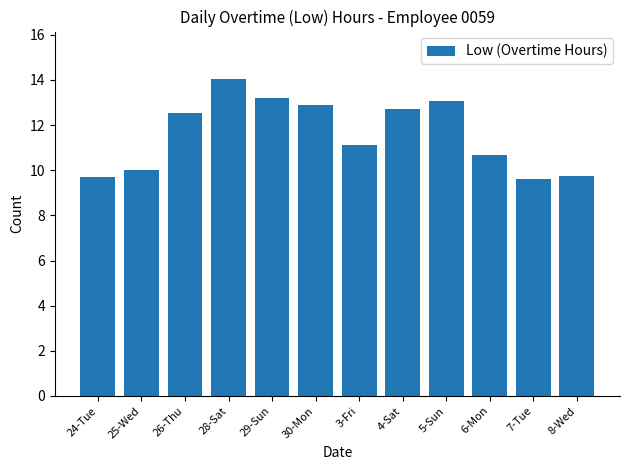

What is the minimum value shown in the chart?

9.6